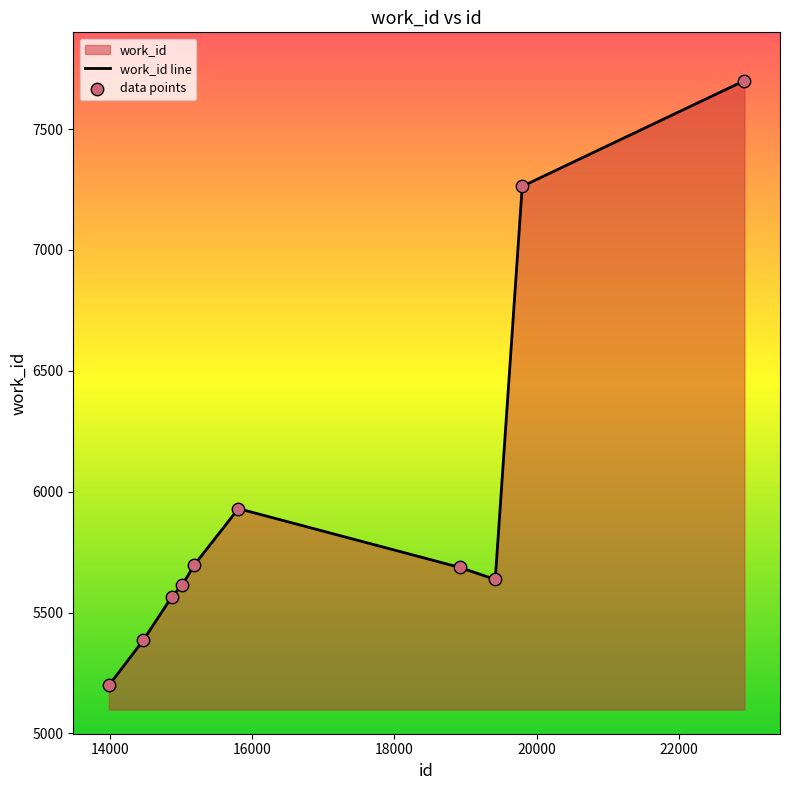

What is the ratio of the value at 18918 to the value at 22919?

0.7